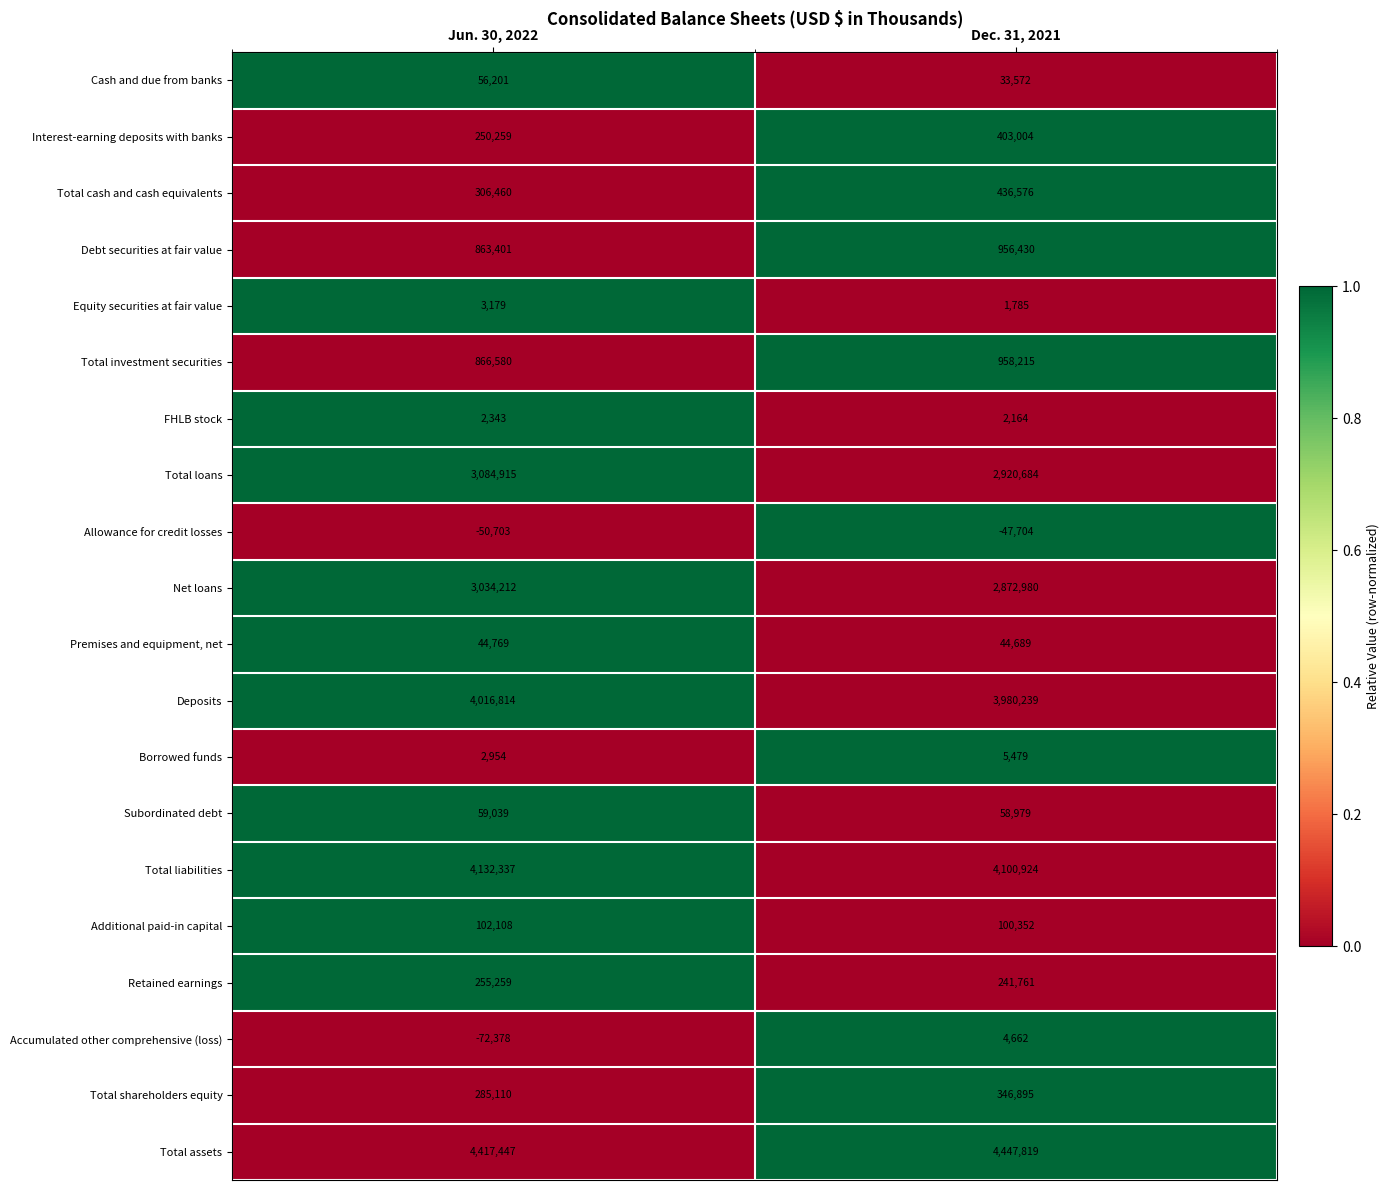

What is the approximate value of Subordinated debt at Dec. 31, 2021?

58979